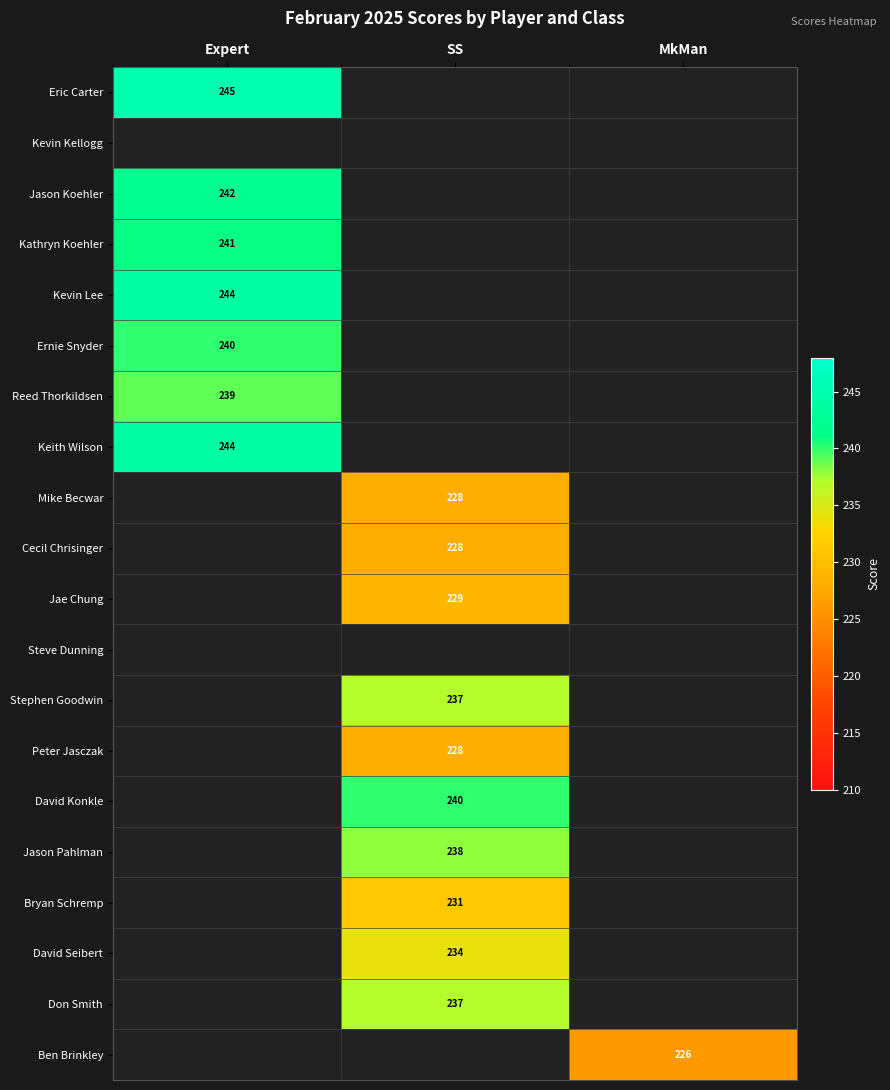

How many distinct data groups are displayed?

20